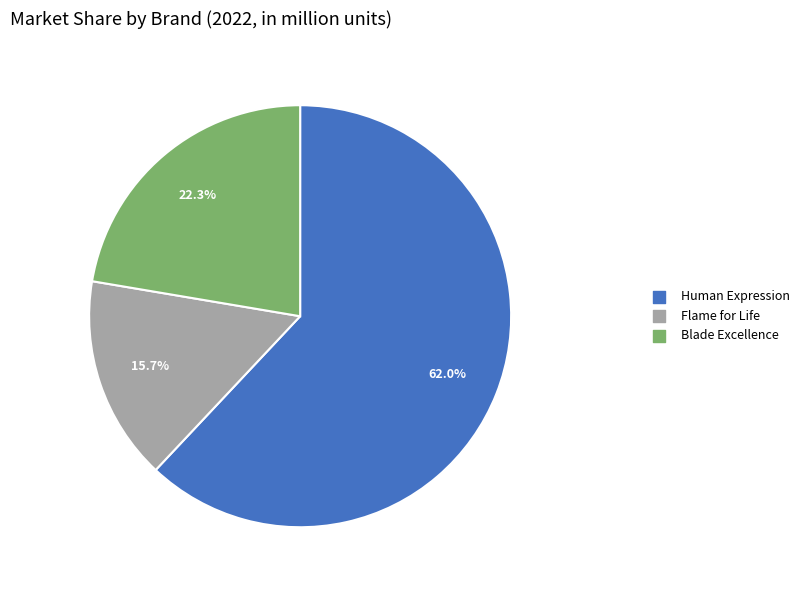

Count the number of slices in the pie.

3